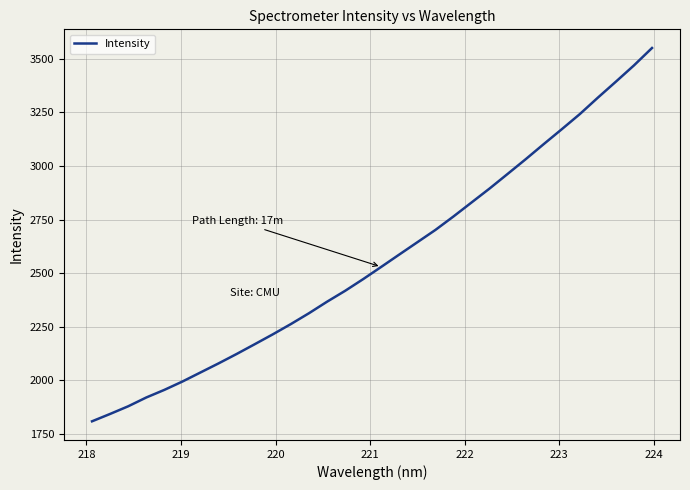

What is the smallest value displayed?

1808.3